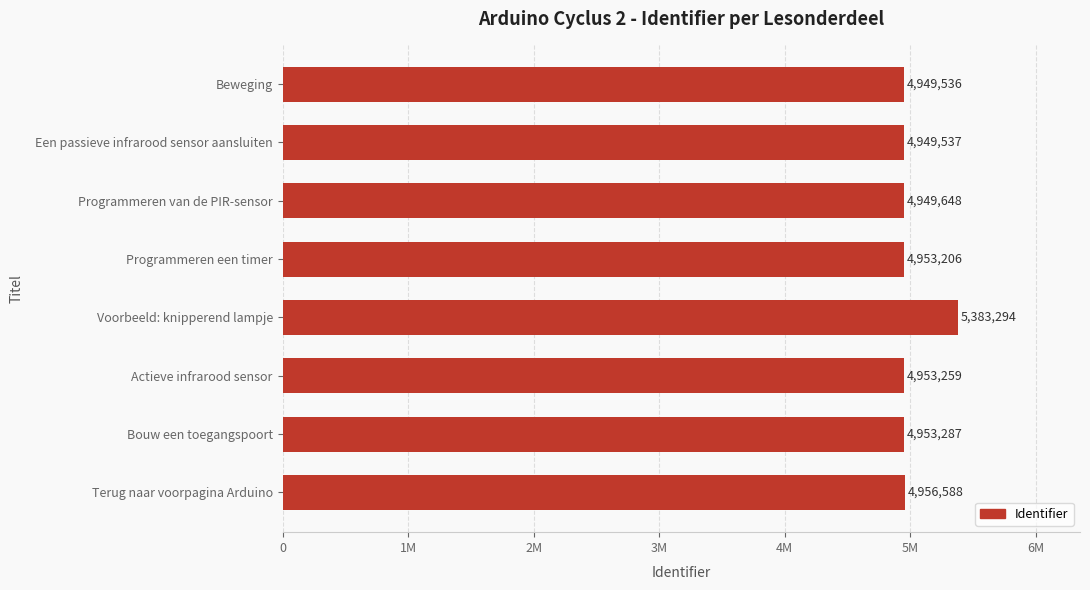

Does the chart contain any negative values?

No